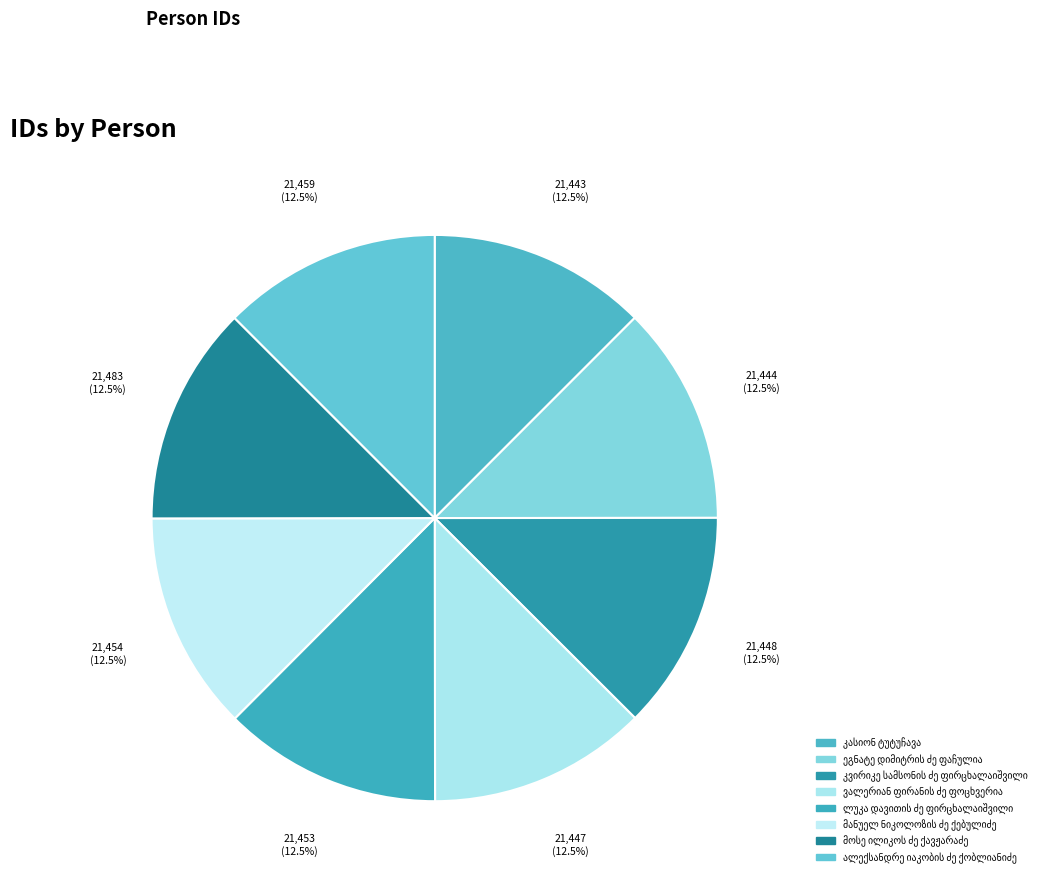

Rank the categories by value from highest to lowest.

მოსე ილიკოს ძე ქავჟარაძე, ალექსანდრე იაკობის ძე ქობლიანიძე, მანუელ ნიკოლოზის ძე ქებულიძე, ლუკა დავითის ძე ფირცხალაიშვილი, კვირიკე სამსონის ძე ფირცხალაიშვილი, ვალერიან ფირანის ძე ფოცხვერია, ეგნატე დიმიტრის ძე ფაჩულია, კასიონ ტუტუჩავა